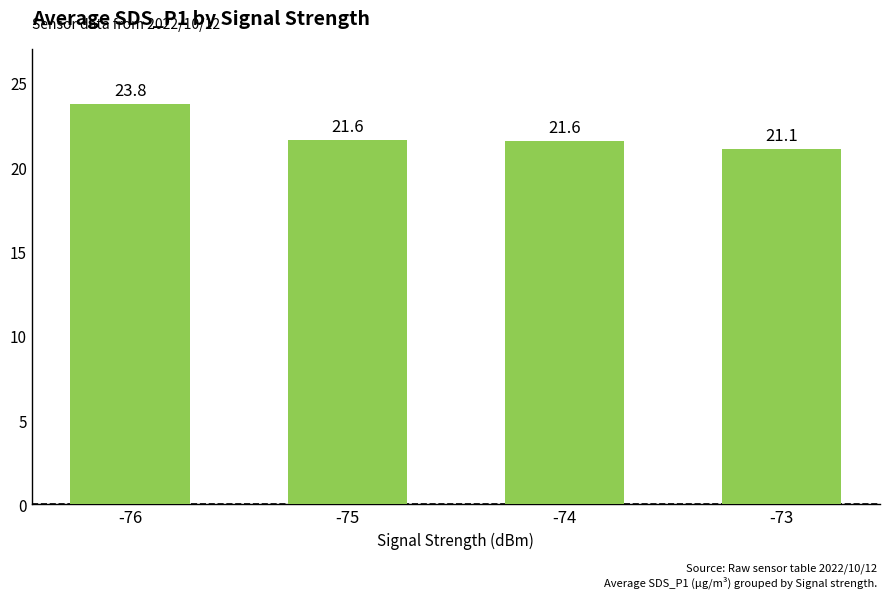

Which label corresponds to the largest value in the chart?

-76